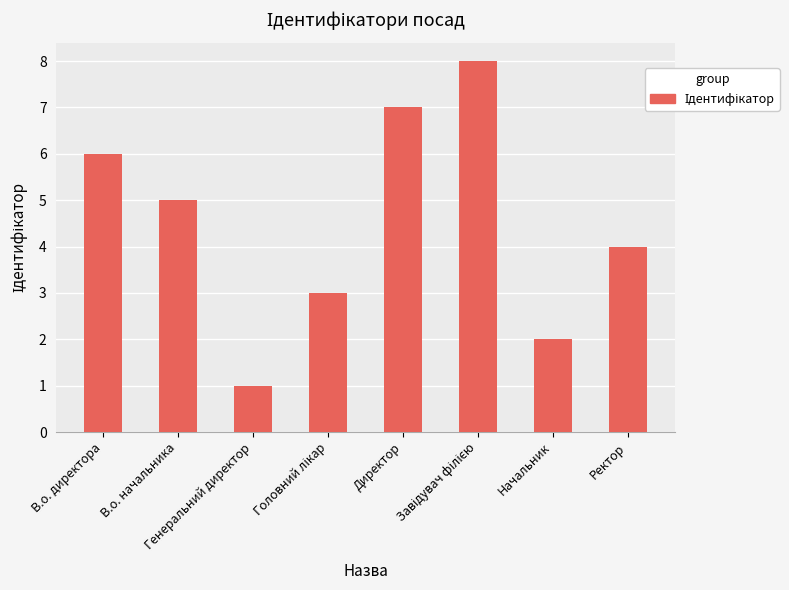

What is the sum of all values?

36